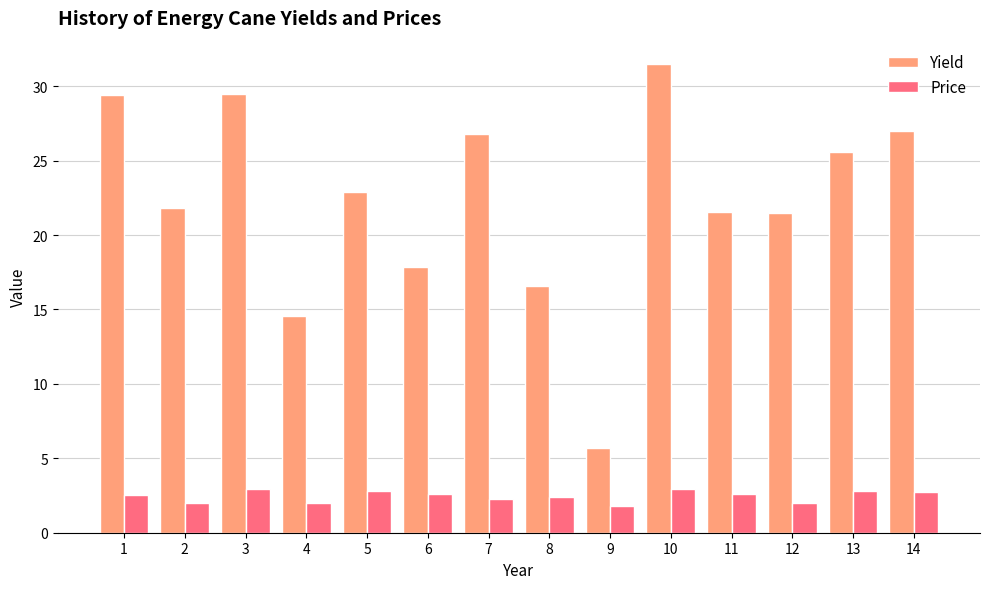

What value does the Yield series have at 5?

22.9